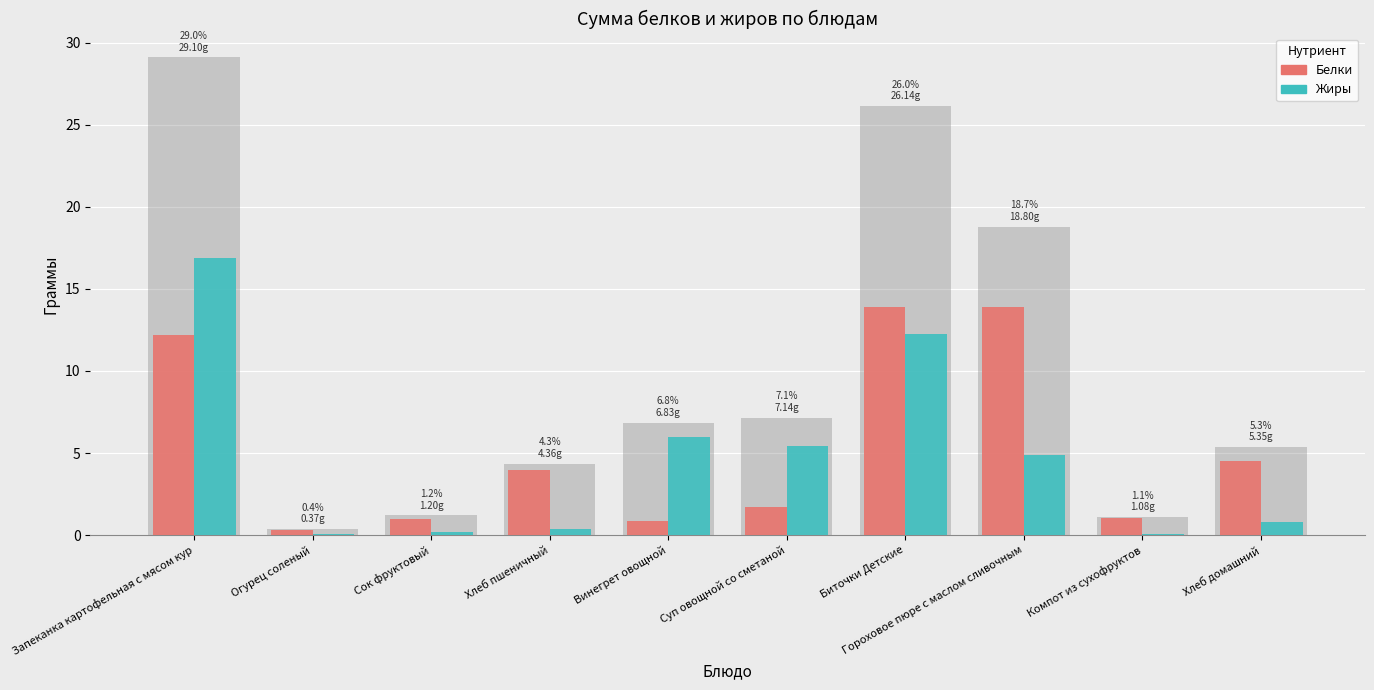

At which label is Жиры closest to 8?

Винегрет овощной